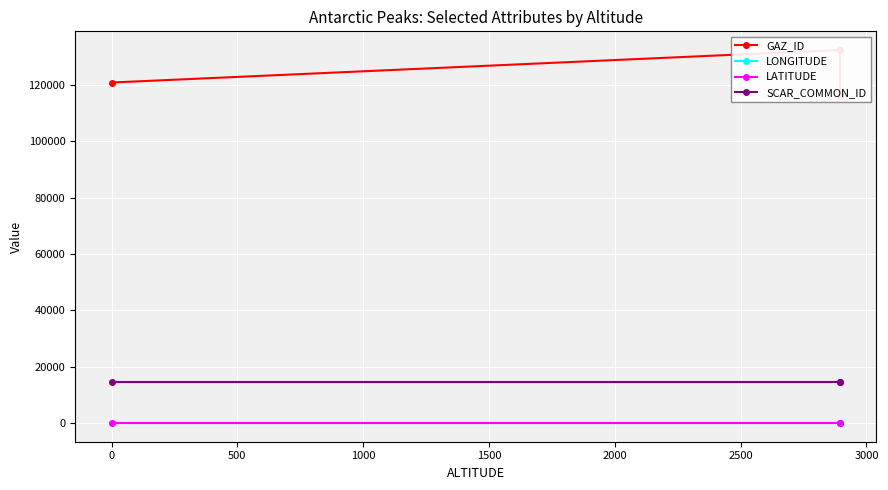

Rank the series by their maximum value, from highest to lowest.

GAZ_ID, SCAR_COMMON_ID, LONGITUDE, LATITUDE